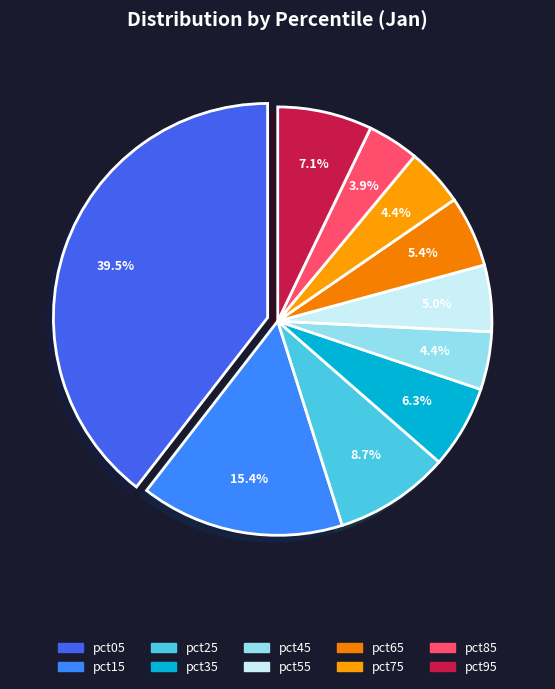

Which category has the biggest portion of the pie?

pct05